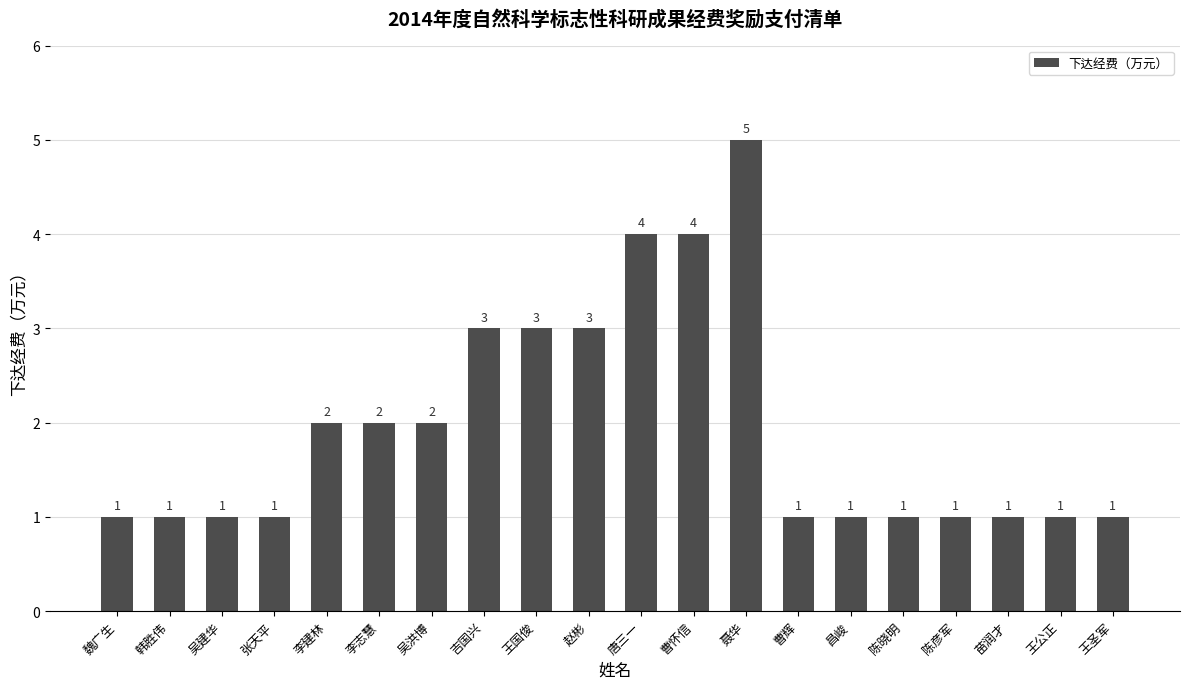

Does the chart contain stacked bars?

No